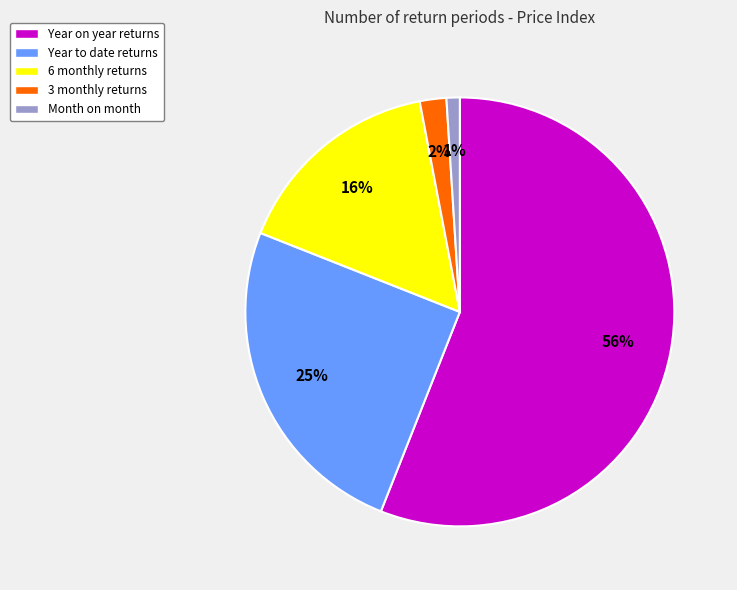

Is there any slice that represents more than half of the pie?

Yes